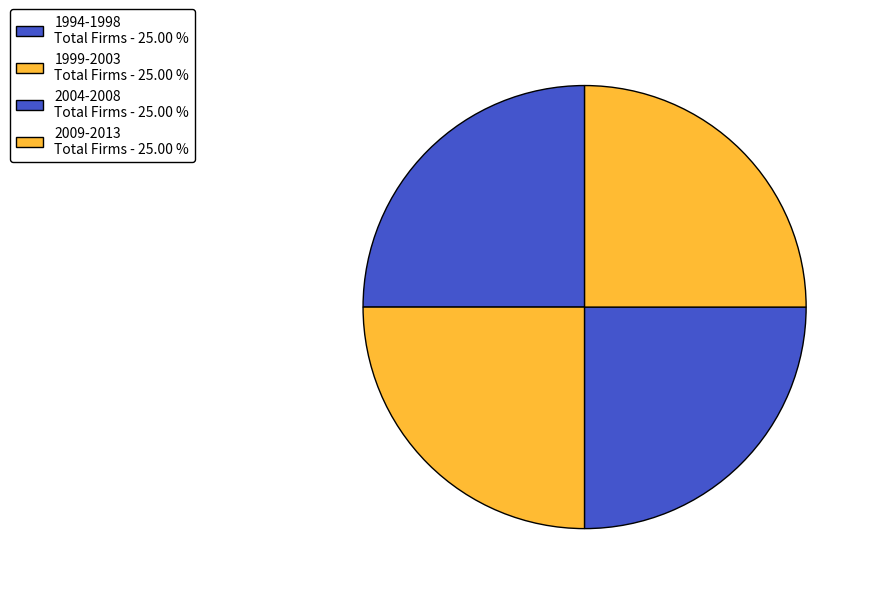

What is the smallest slice in the pie chart?

1994